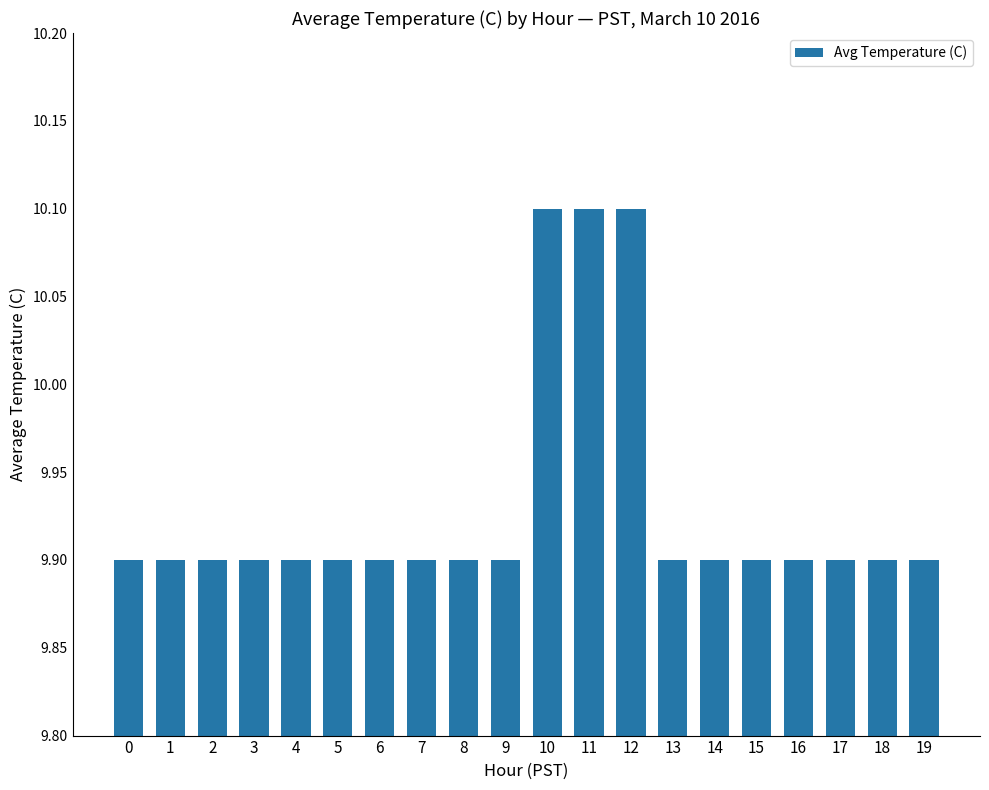

What is the maximum value shown in the chart?

10.1